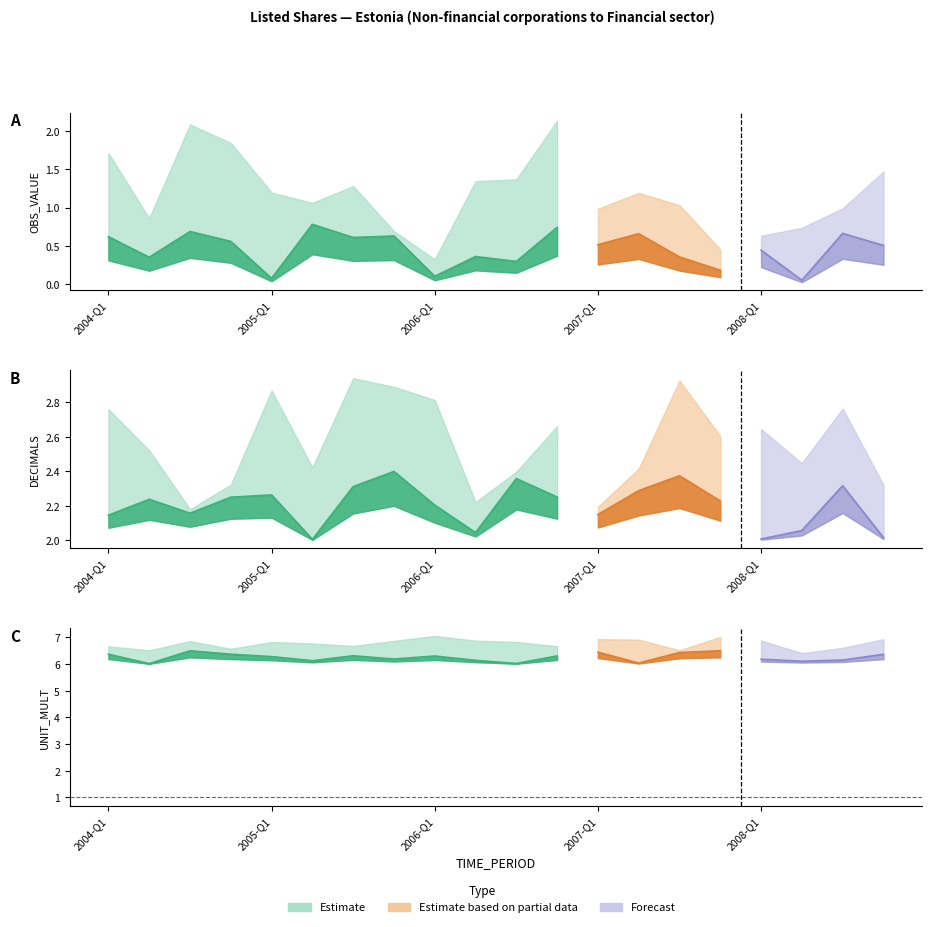

True or false: UNIT_MULT and DECIMALS cross at least once.

False